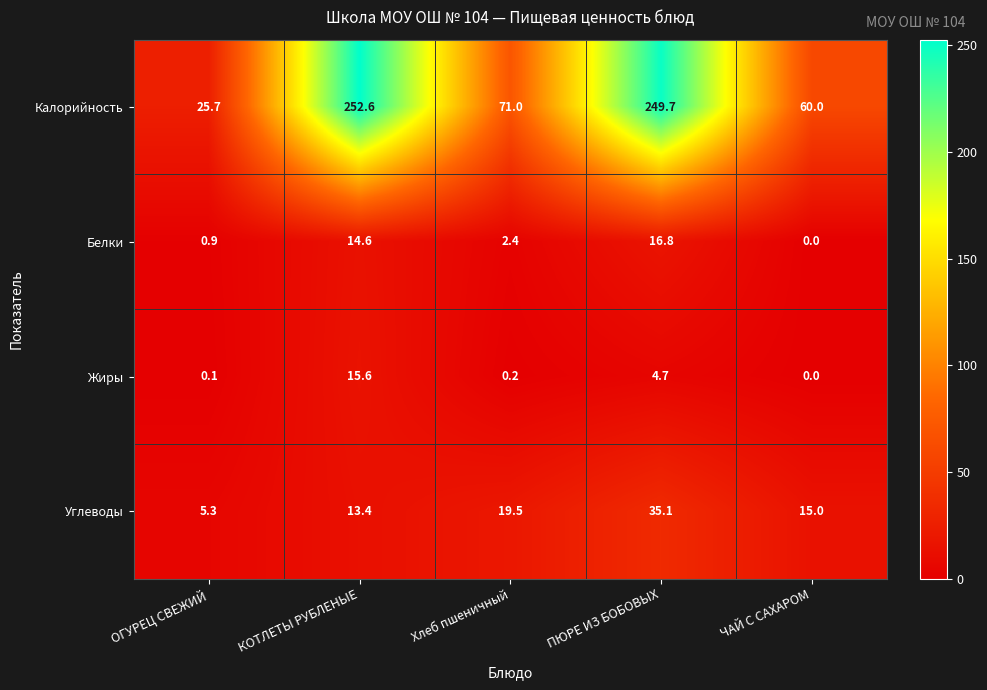

At how many categories does at least one series exceed 243?

2